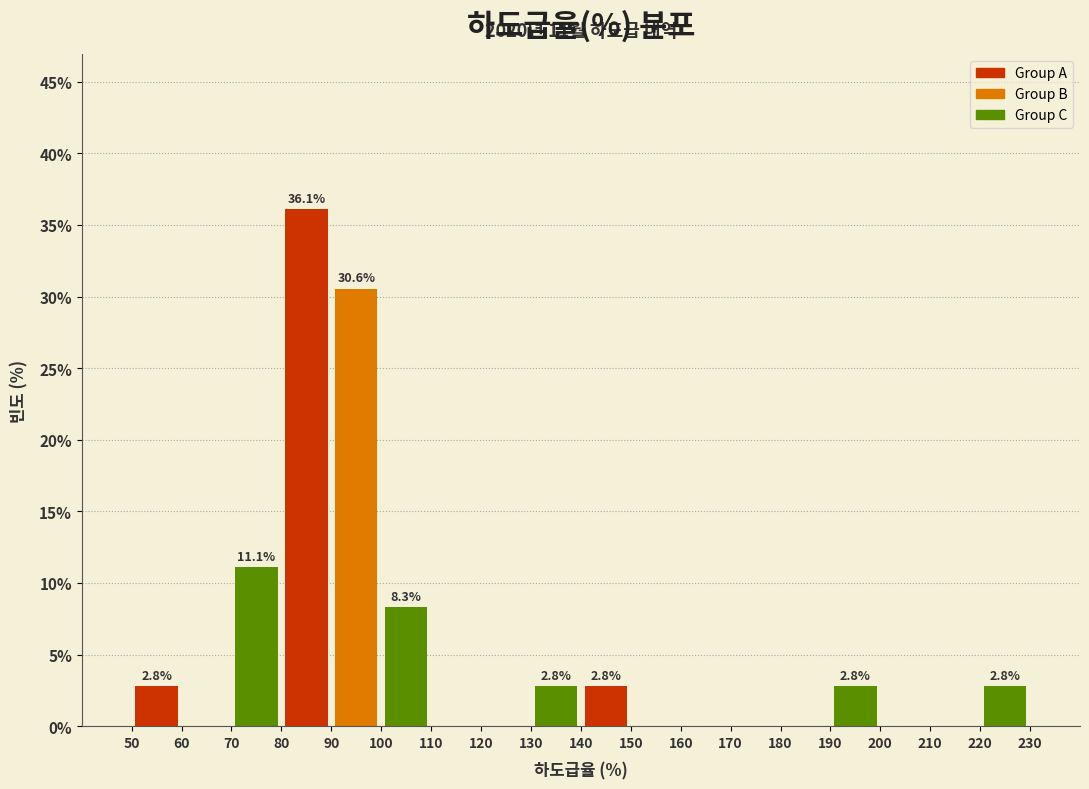

Over which range of the x-axis is the bar tallest?

80 to 90